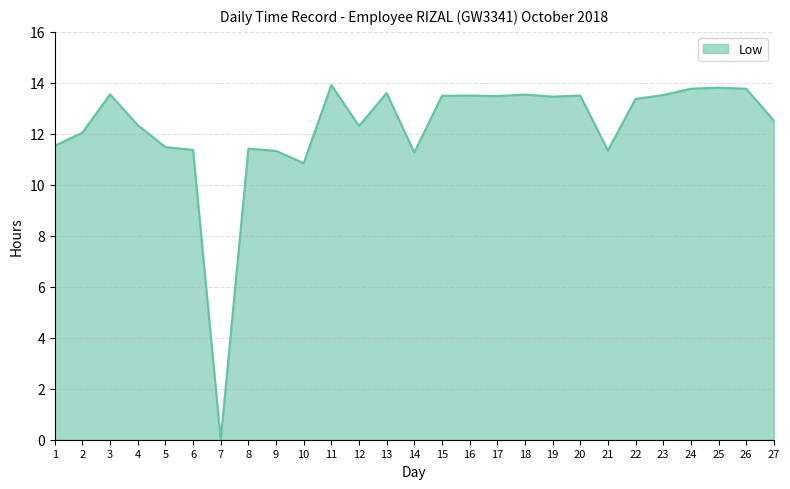

Is it true that the value at 16 is 24.1?

False